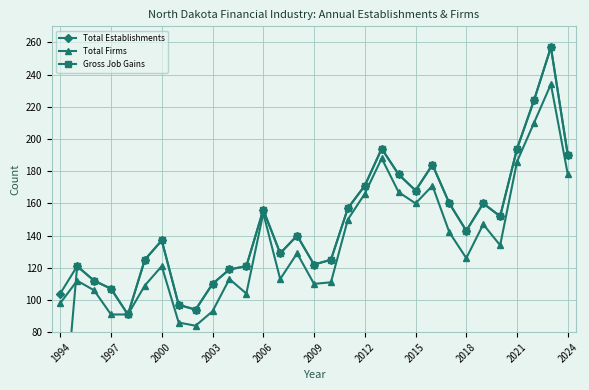

How many interior local peaks does the Total Firms series have?

9